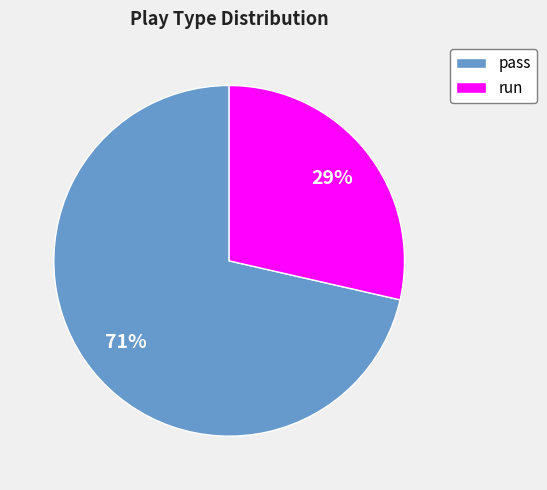

To the nearest percent, what is the average slice percentage?

50%